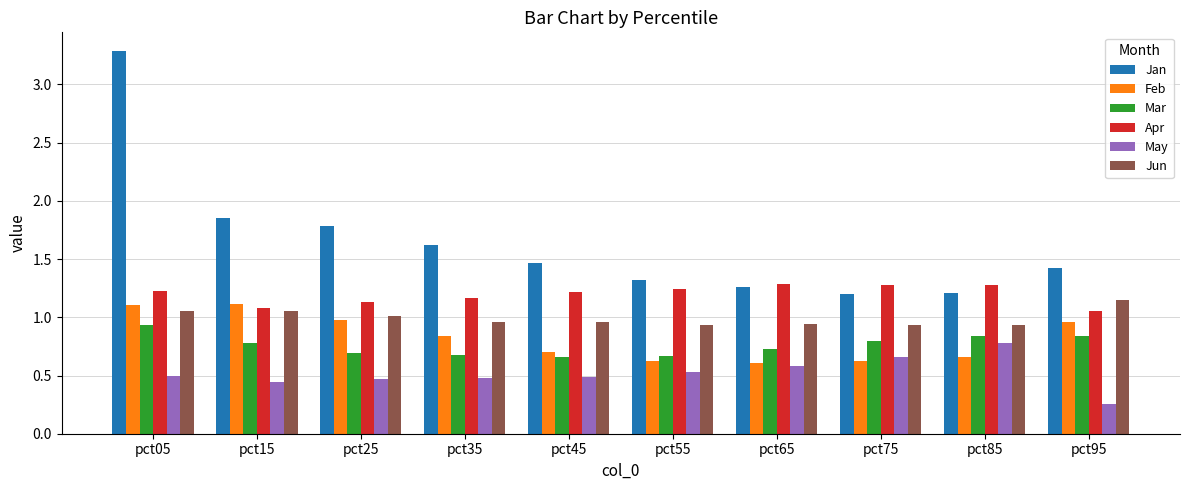

How many groups of bars are there?

10